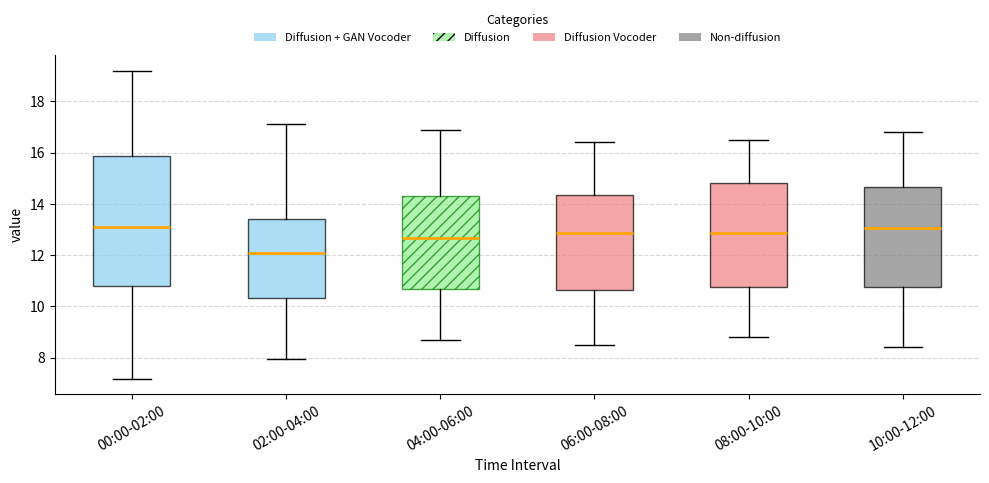

Where does the lower whisker of the box for 04:00-06:00 end on the y-axis? The values are not printed on the chart, so give them approximately, as read against the axis.

8.8